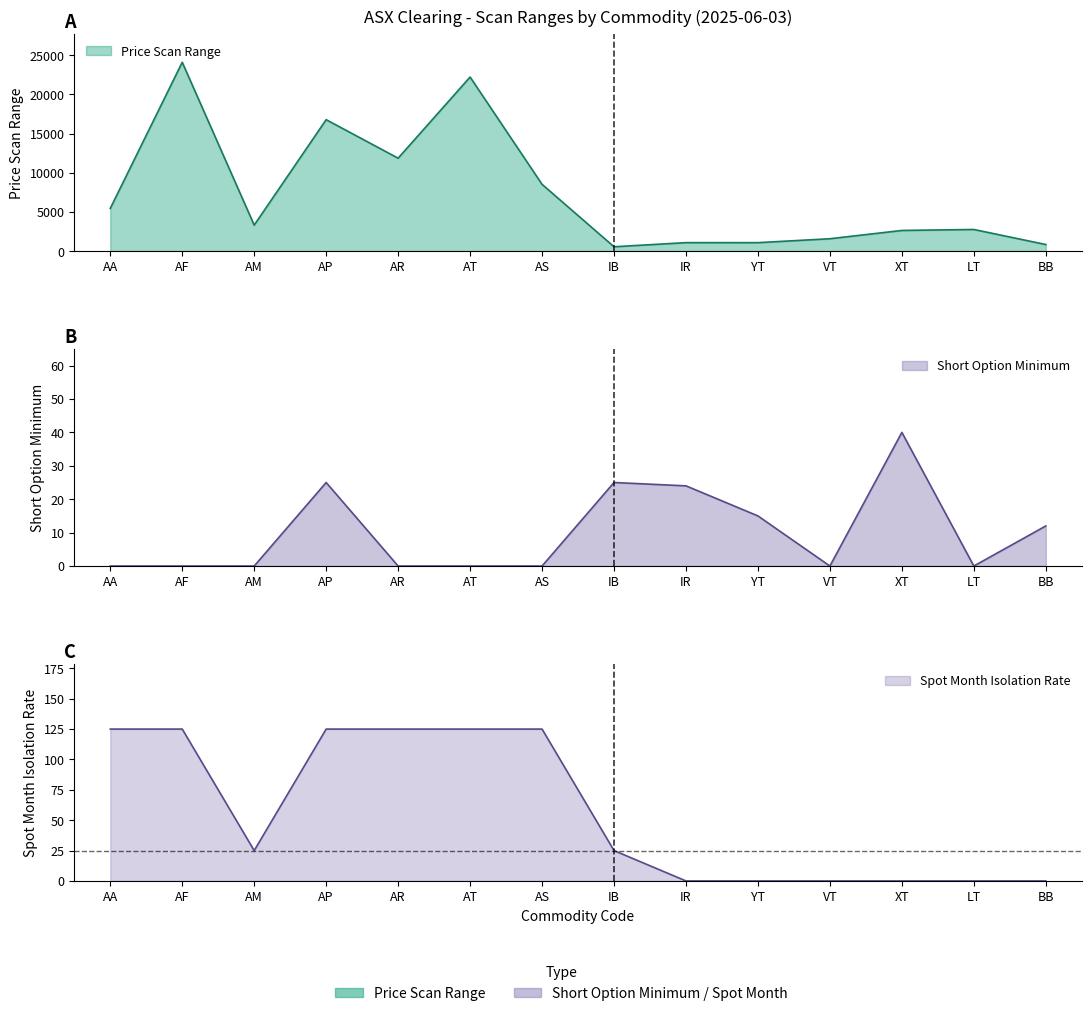

Where is Short Option Minimum nearest to the value 20?

IR